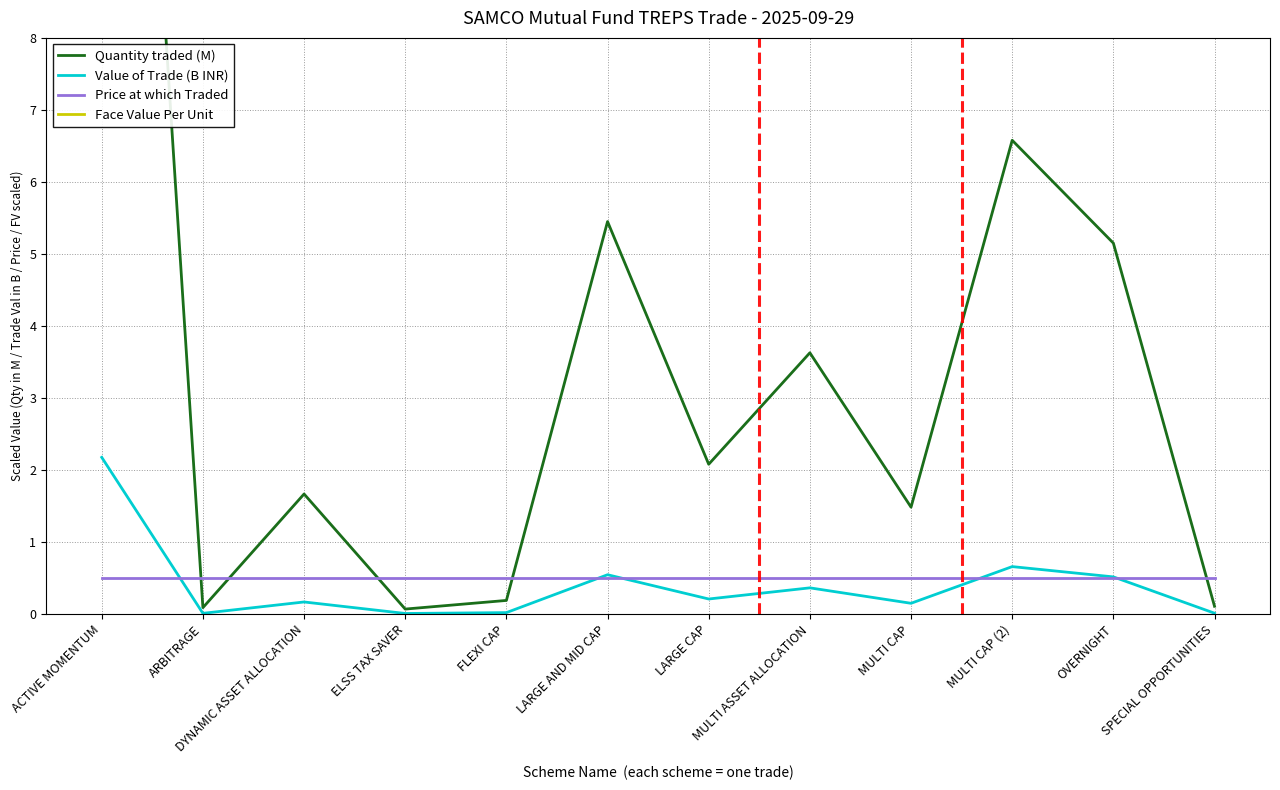

At which label does Price at which Traded reach its minimum?

ACTIVE MOMENTUM